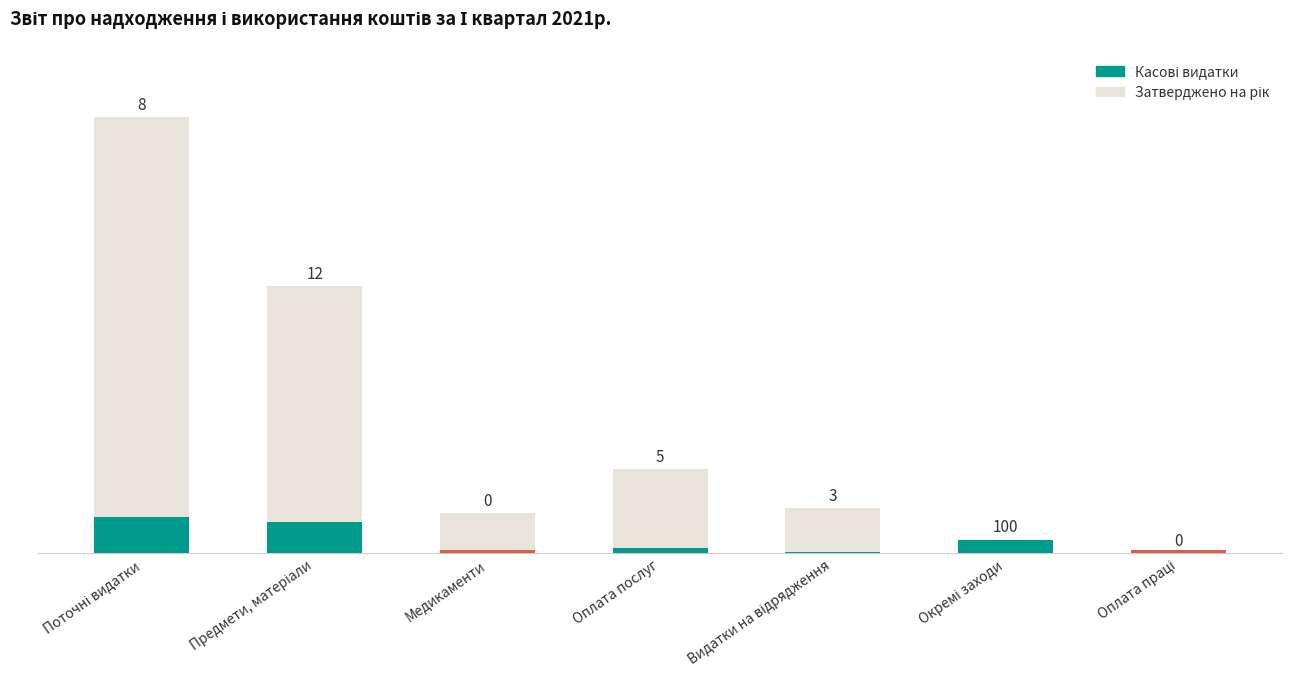

At which label does Затверджено first exceed 5700?

Поточні видатки